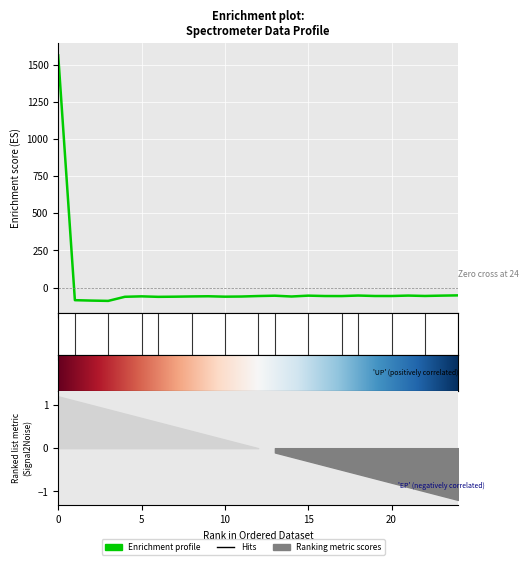

What is the value of the 6th point from the left?

-59.3